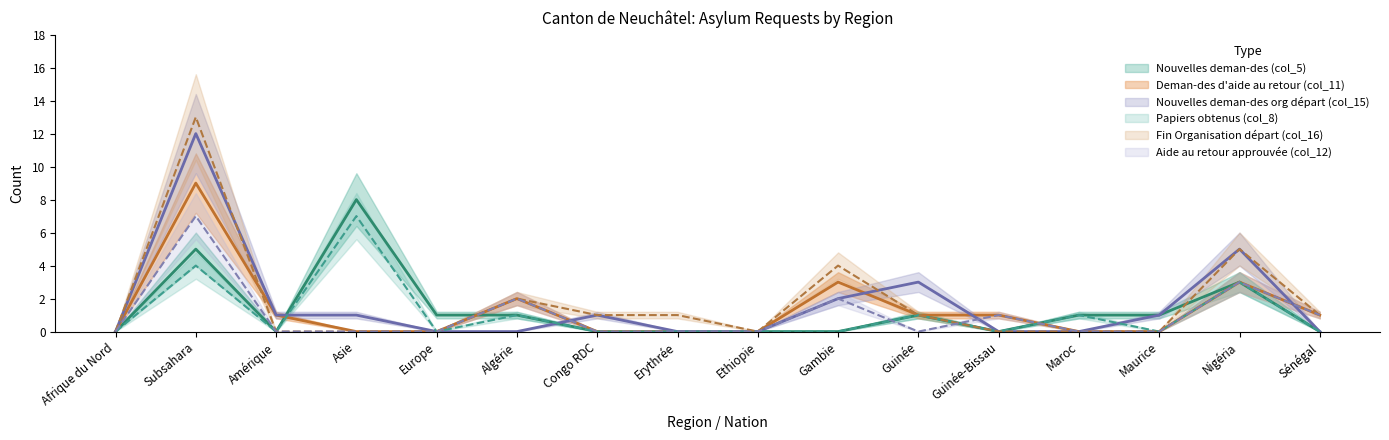

What is the difference between the Nouvelles deman-des org départ (col_15) values at Gambie and Erythrée?

2